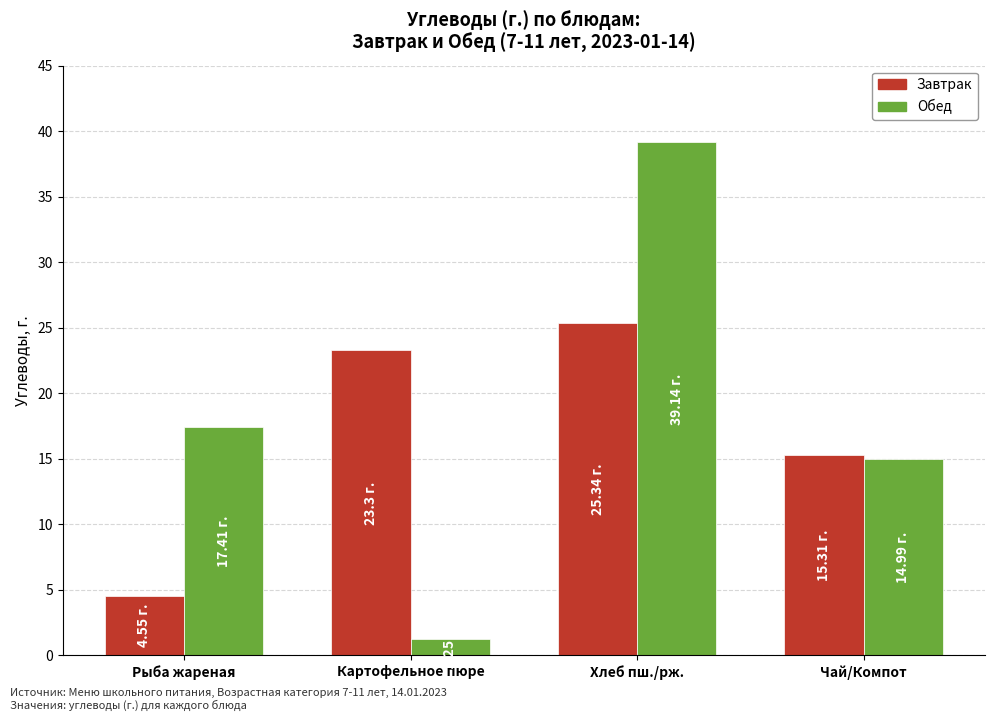

At which label does Завтрак first exceed 23?

Картофельное пюре